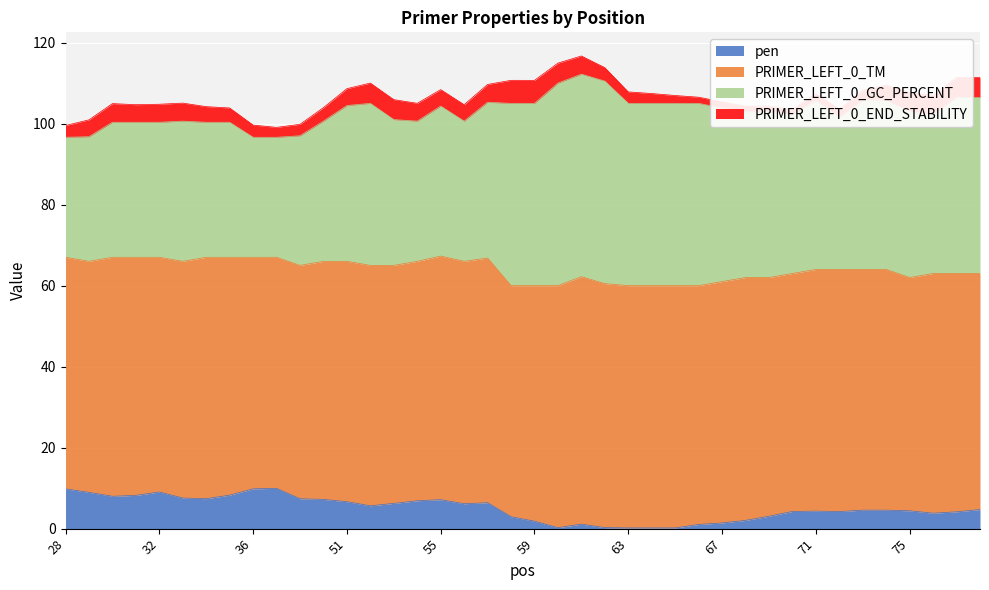

The value of PRIMER_LEFT_0_END_STABILITY at 68 is 0.9. True or false?

False